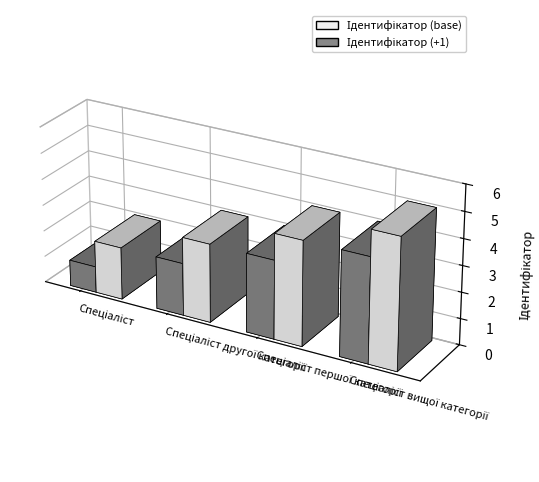

How many categories are shown in the chart?

4